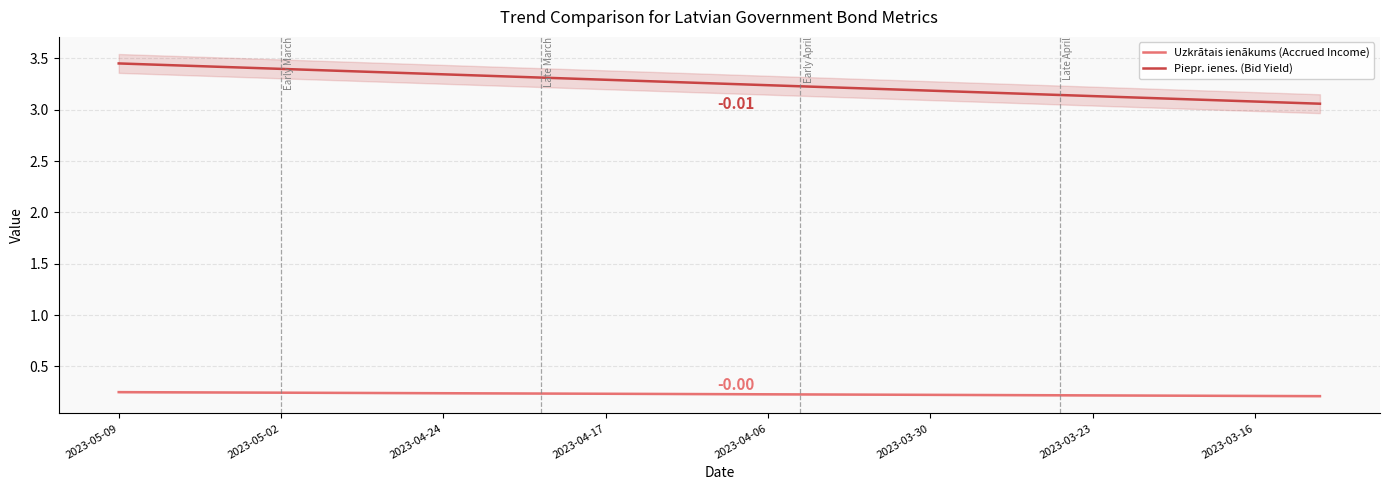

Which series has the widest spread of values?

Piepr. ienes. (Bid Yield)